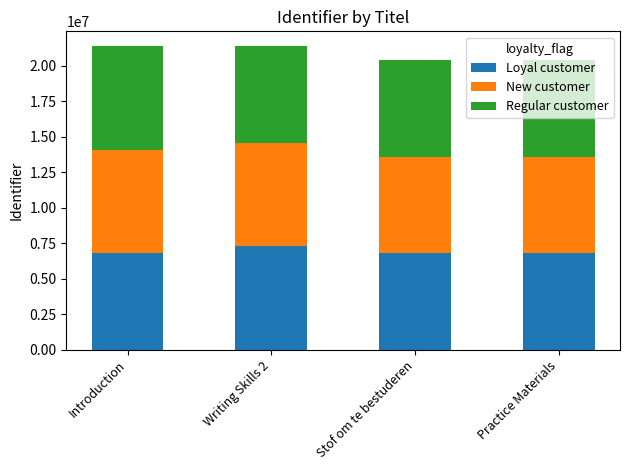

How many bars are there in total?

4